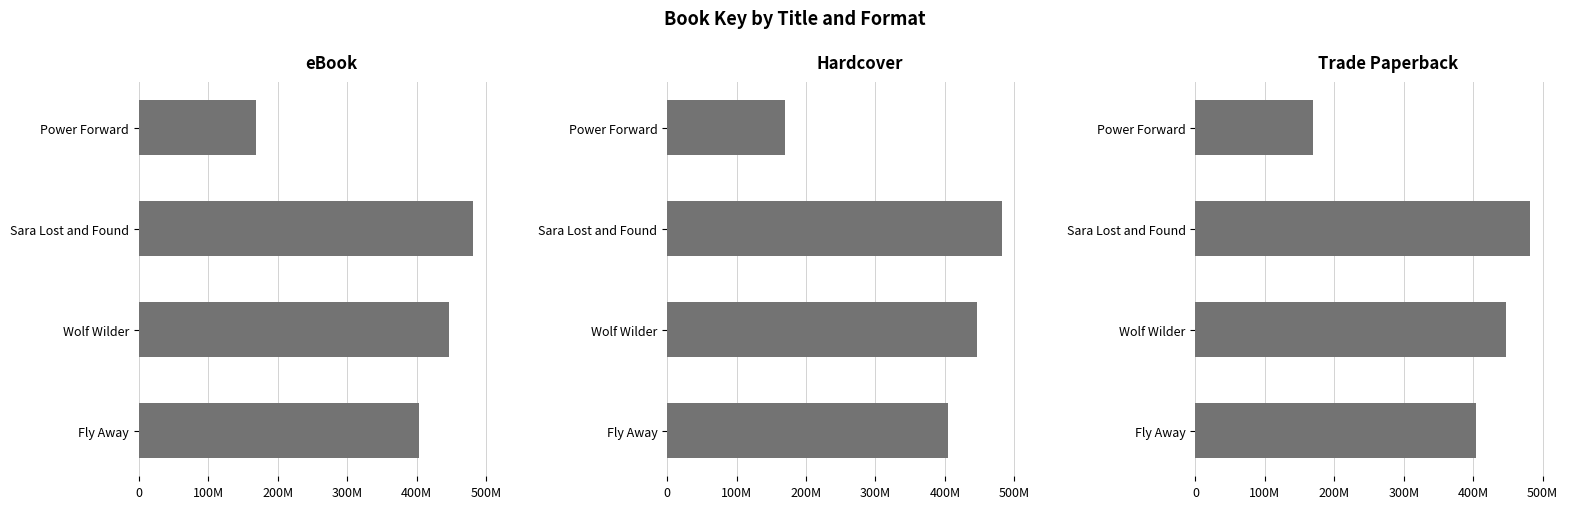

What are all the series names shown in the legend?

eBook, Hardcover, Trade Paperback